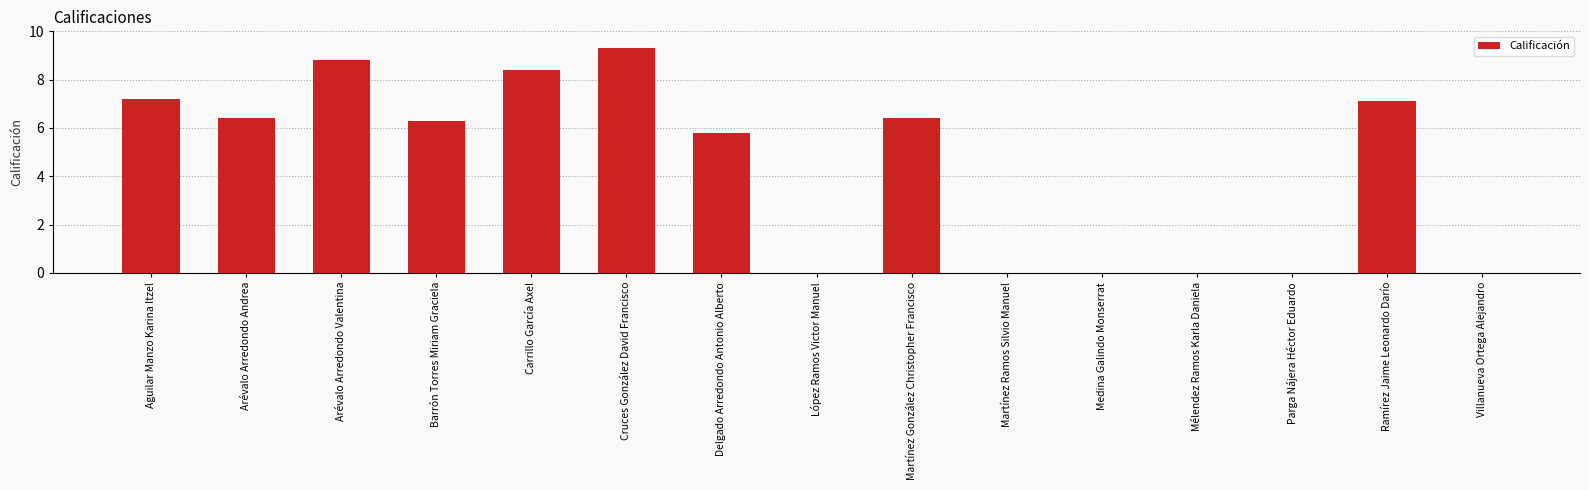

What is the approximate value at Barrón Torres Miriam Graciela?

6.3